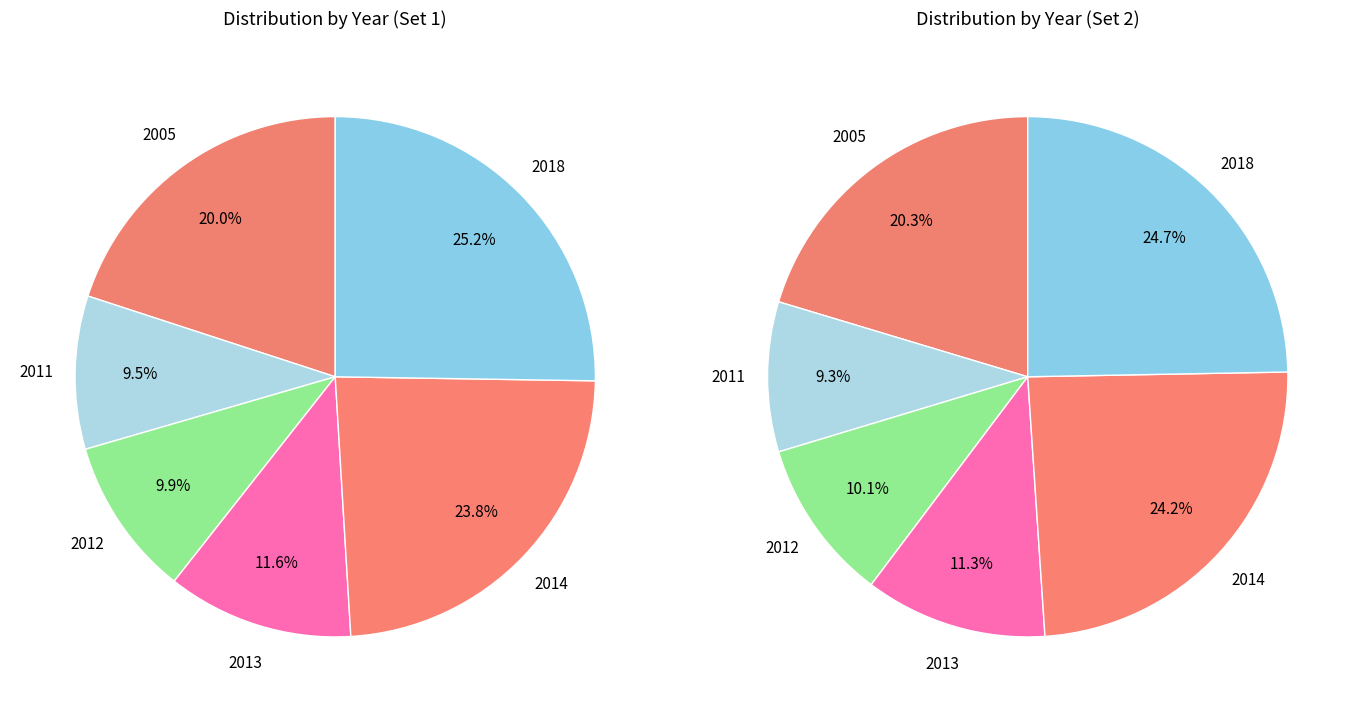

What percentage is the 2012-04-25 slice, to the nearest percent?

10%